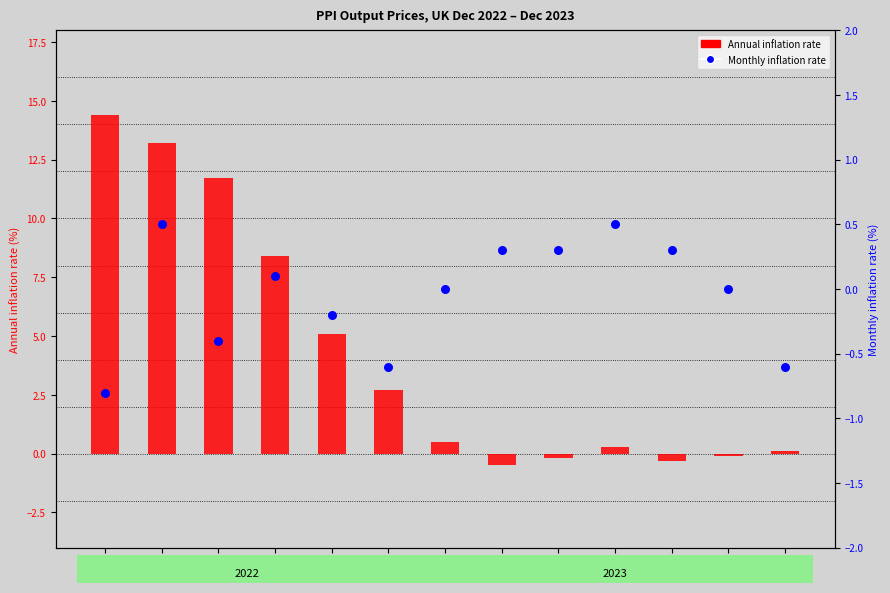

At how many categories does at least one series exceed 12?

2